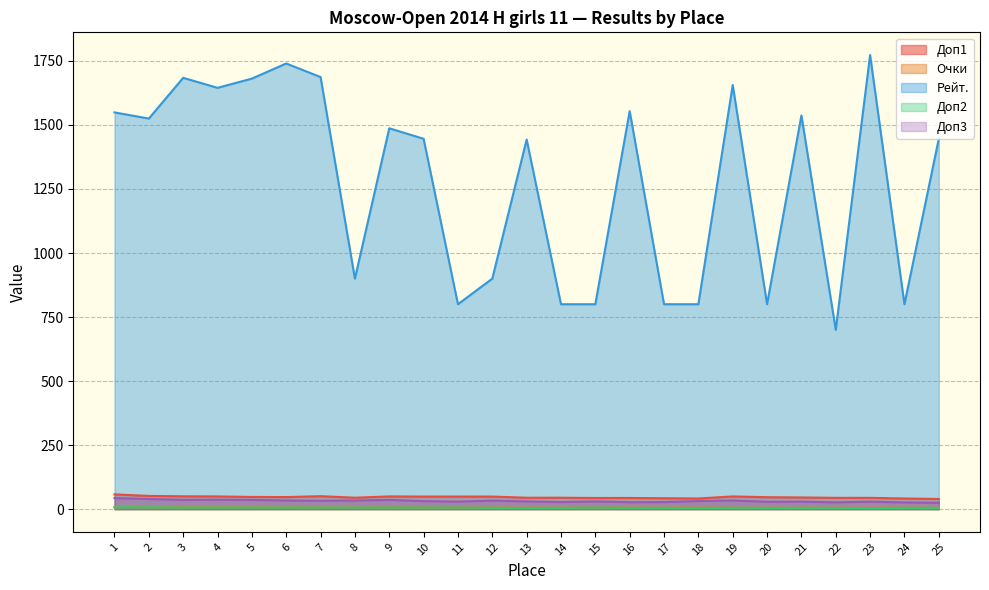

In Доп2, how many points are lower than both neighbors (excluding endpoints)?

1